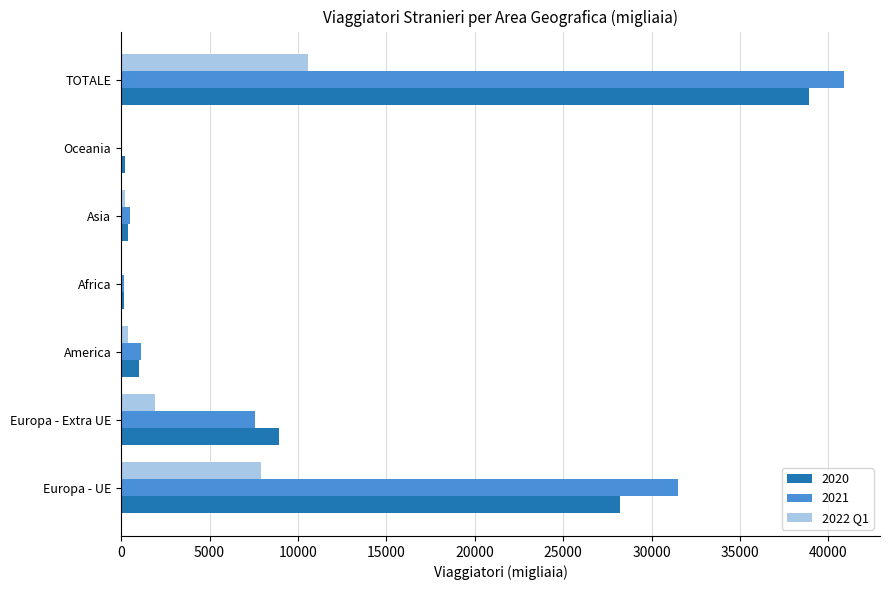

What is the sum of all 2020 values?

77833.7